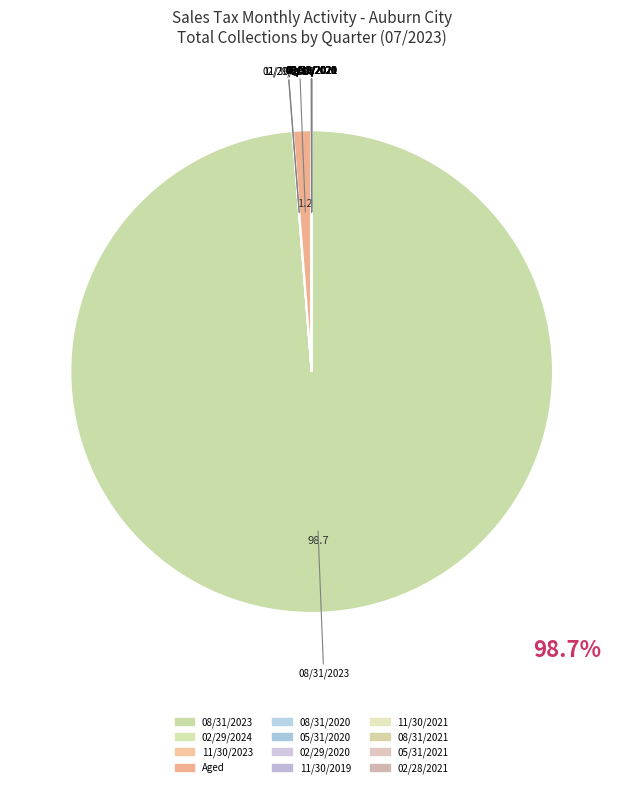

The 05/31/2021 slice represents 1% of the pie. True or false?

False